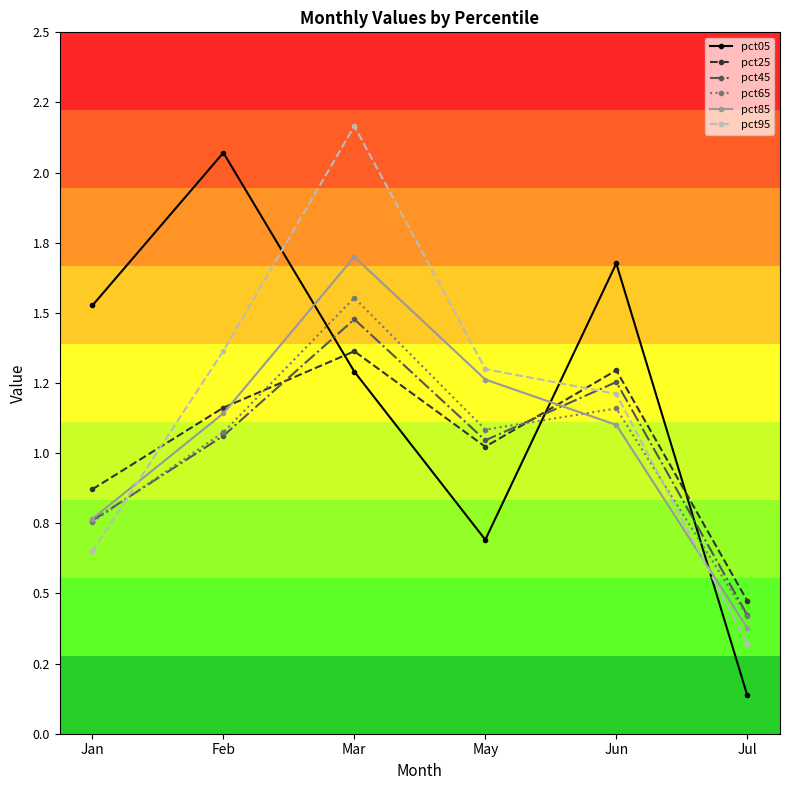

What are all the series names shown in the legend?

pct05, pct25, pct45, pct65, pct85, pct95